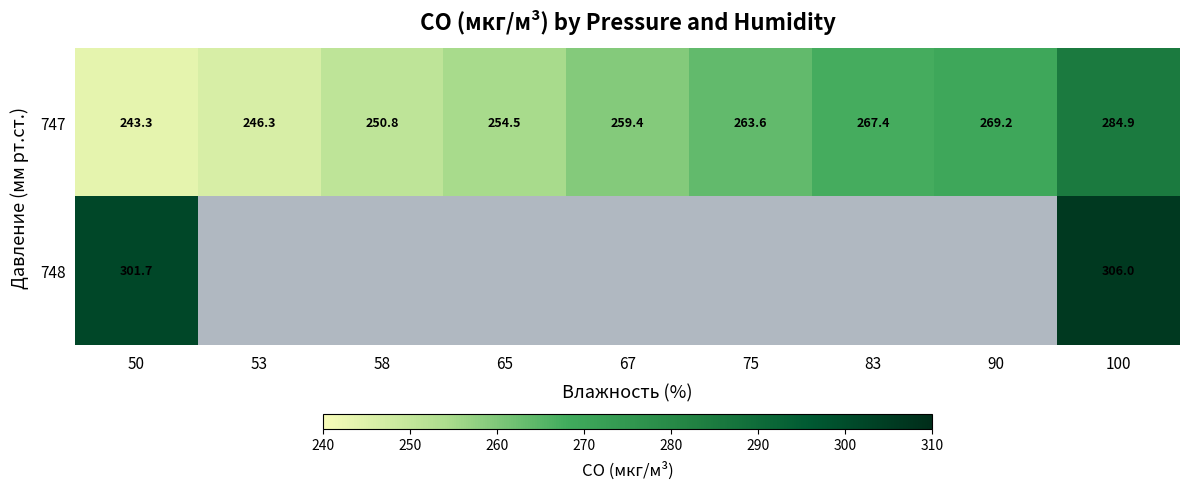

Between 67 and 100, which series saw the biggest shift?

747